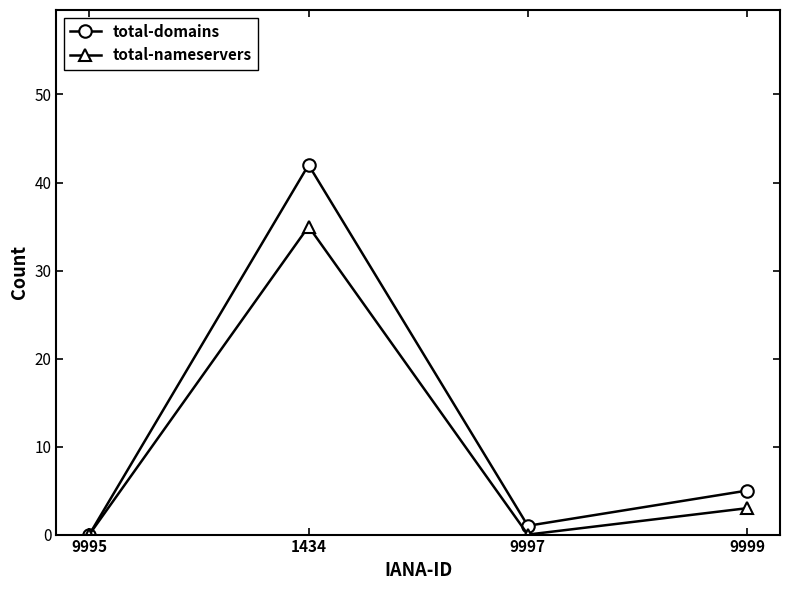

What is the spread (max minus min) of values at 9999?

2